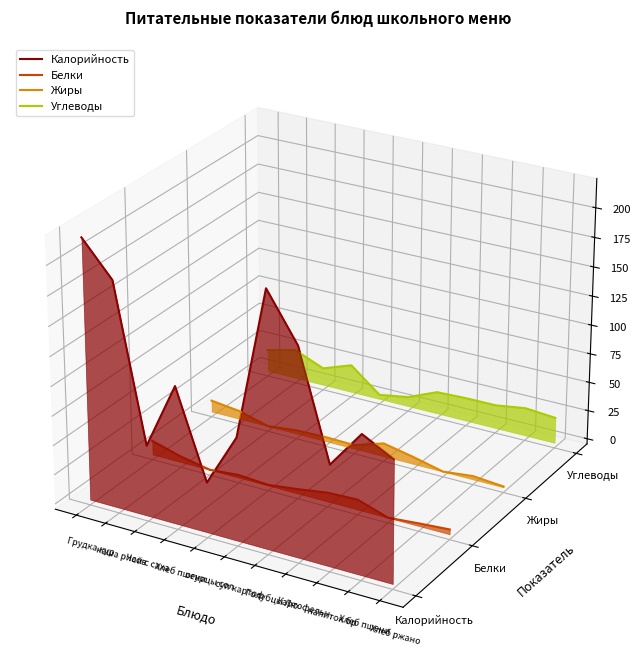

What is the label of the 11th point from the left?

Хлеб ржано